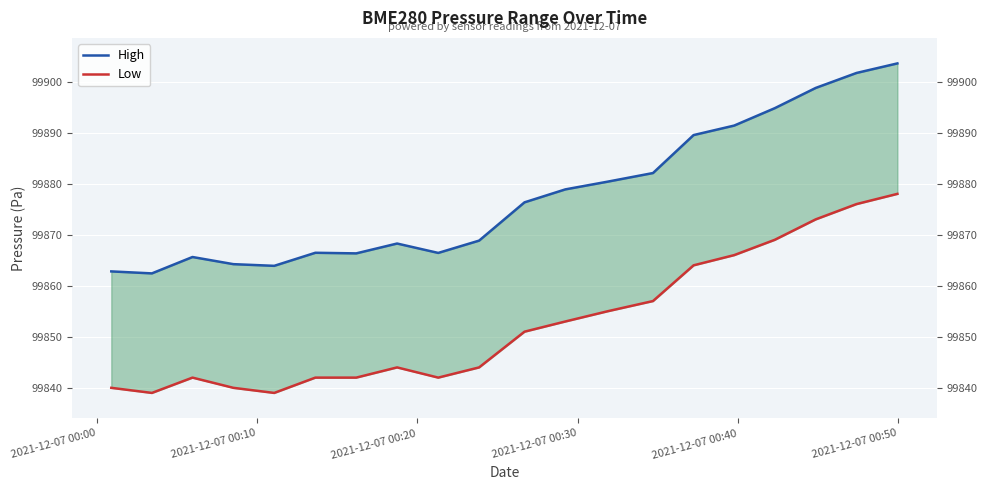

What is the difference between the maximum and minimum values in the Low series?

39.0